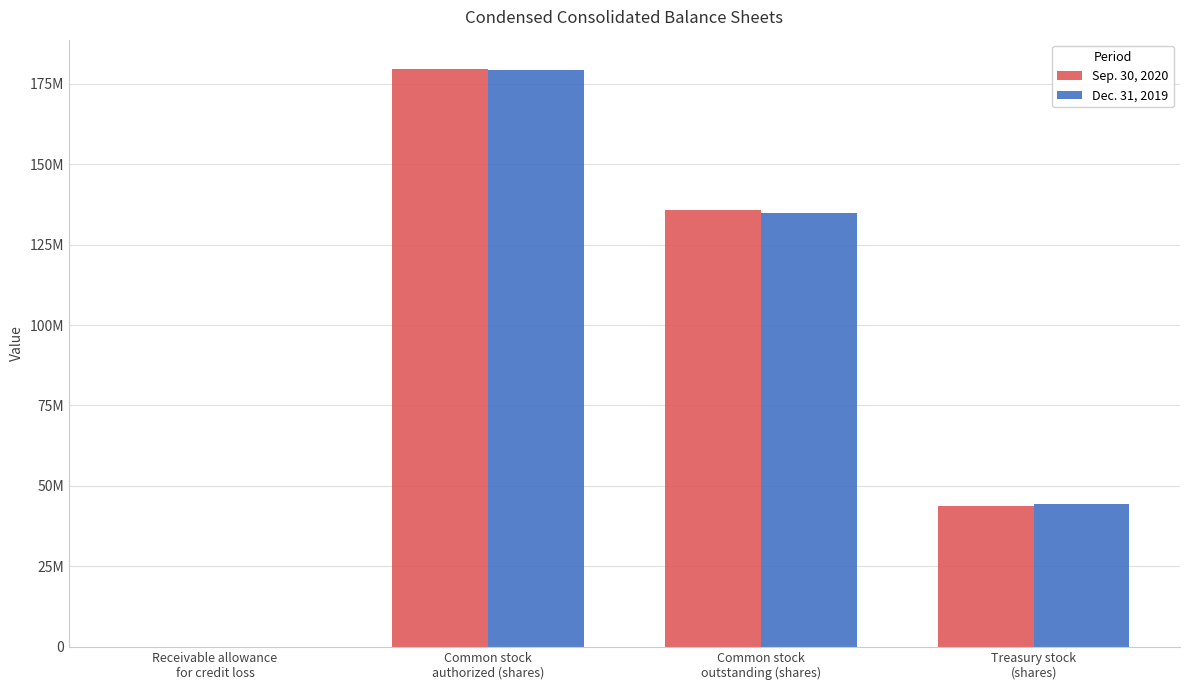

Which series has the largest range (max minus min)?

Sep. 30, 2020